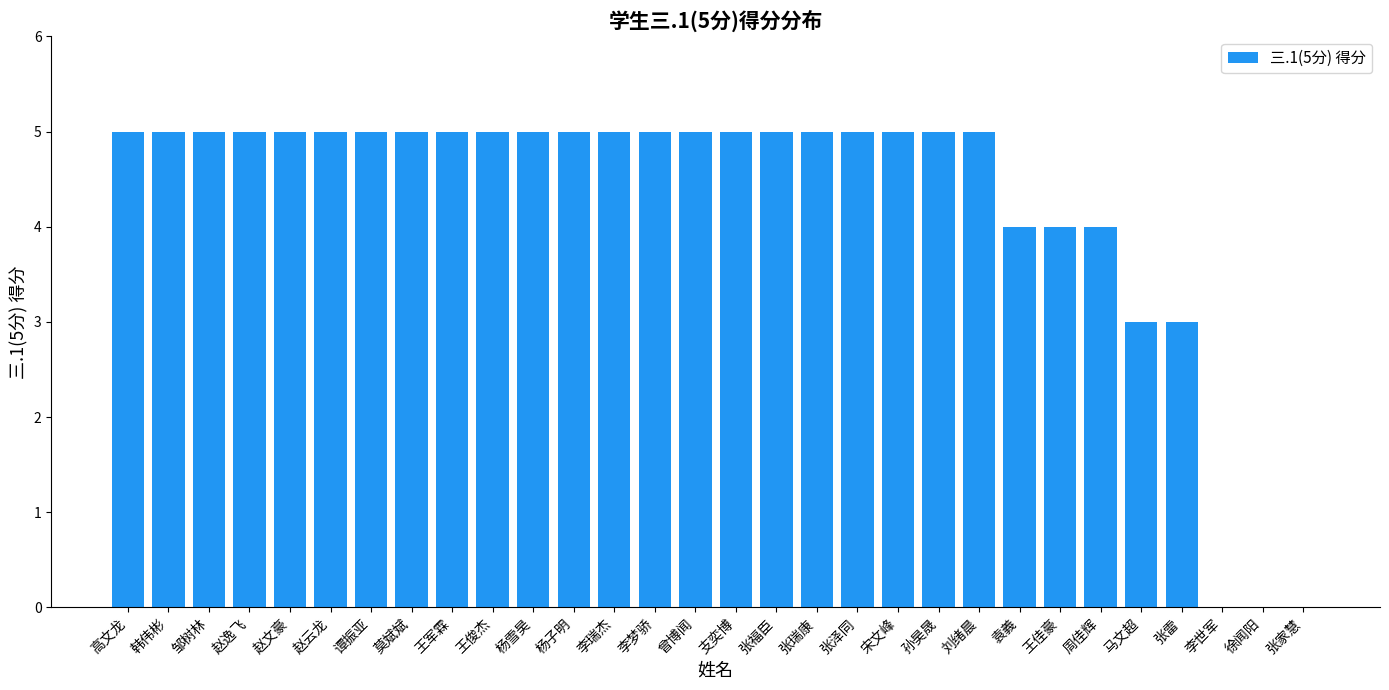

What is the greatest value displayed?

5